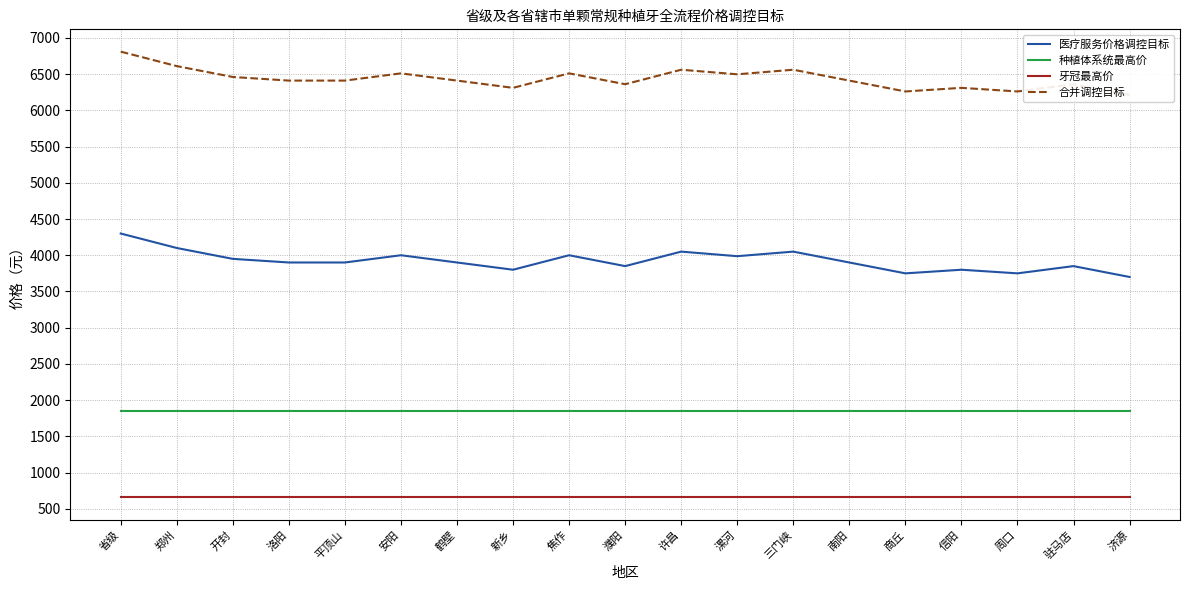

True or false: 牙冠最高价 and 合并调控目标 cross at least once.

False